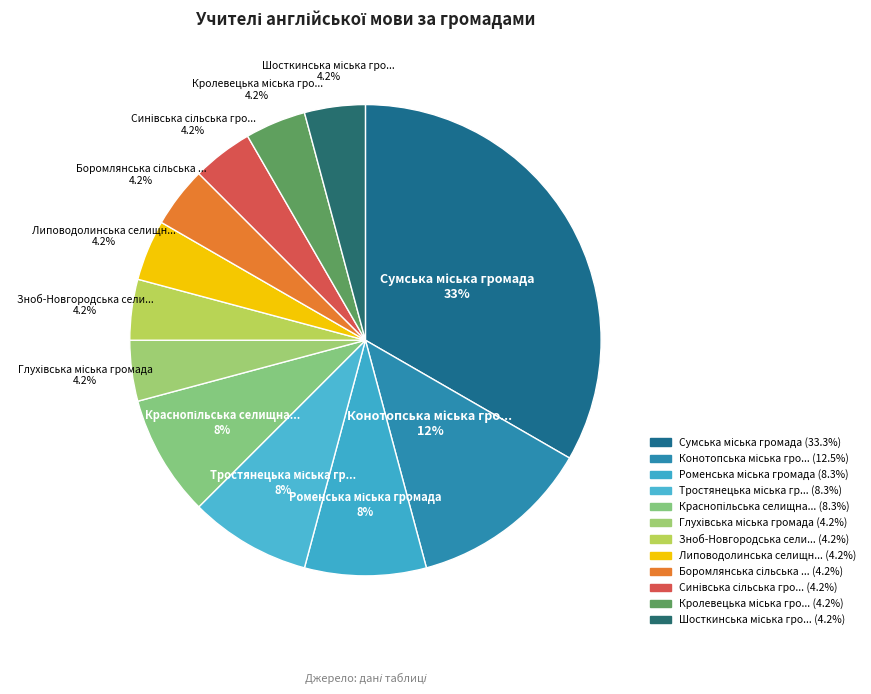

To the nearest percent, what is the difference between the largest and smallest slice percentages?

29%